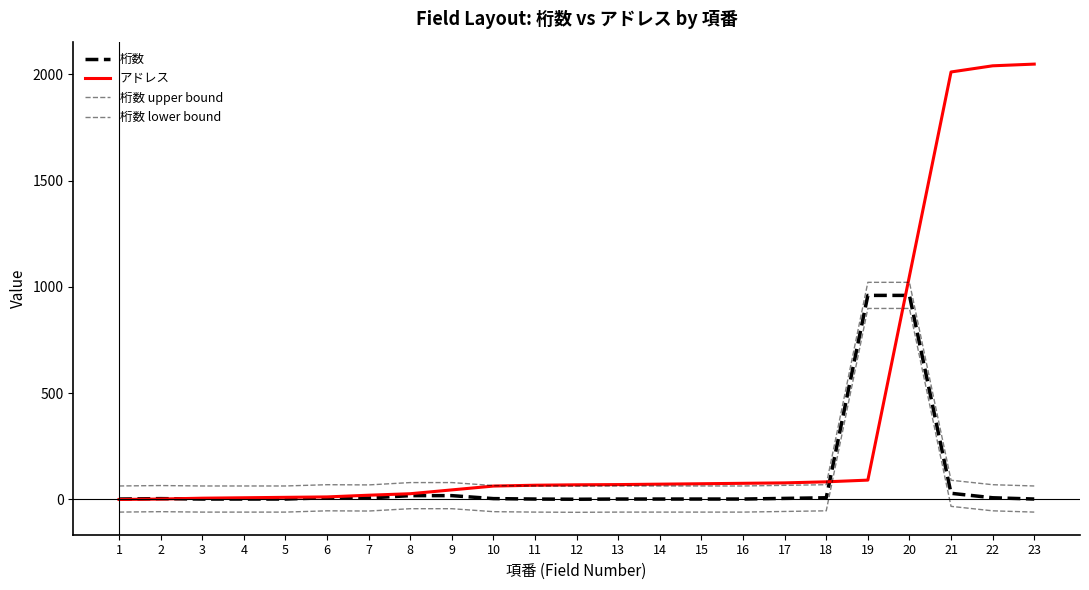

How many categories are shown in the chart?

23